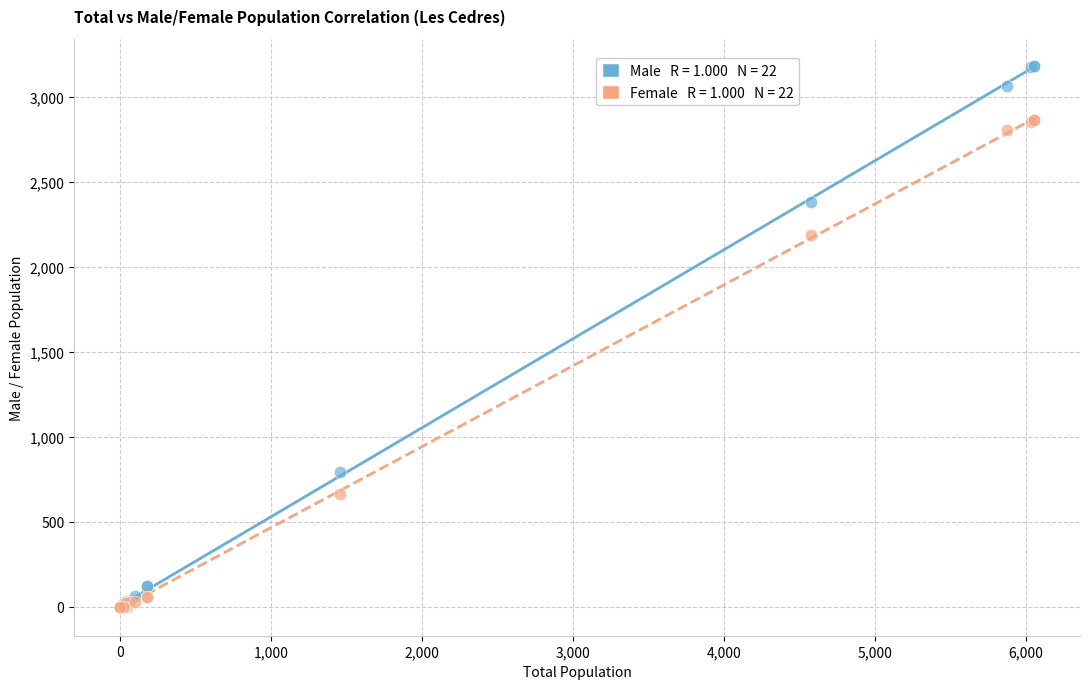

Across all series, what Y value is closest to 1592?

2190